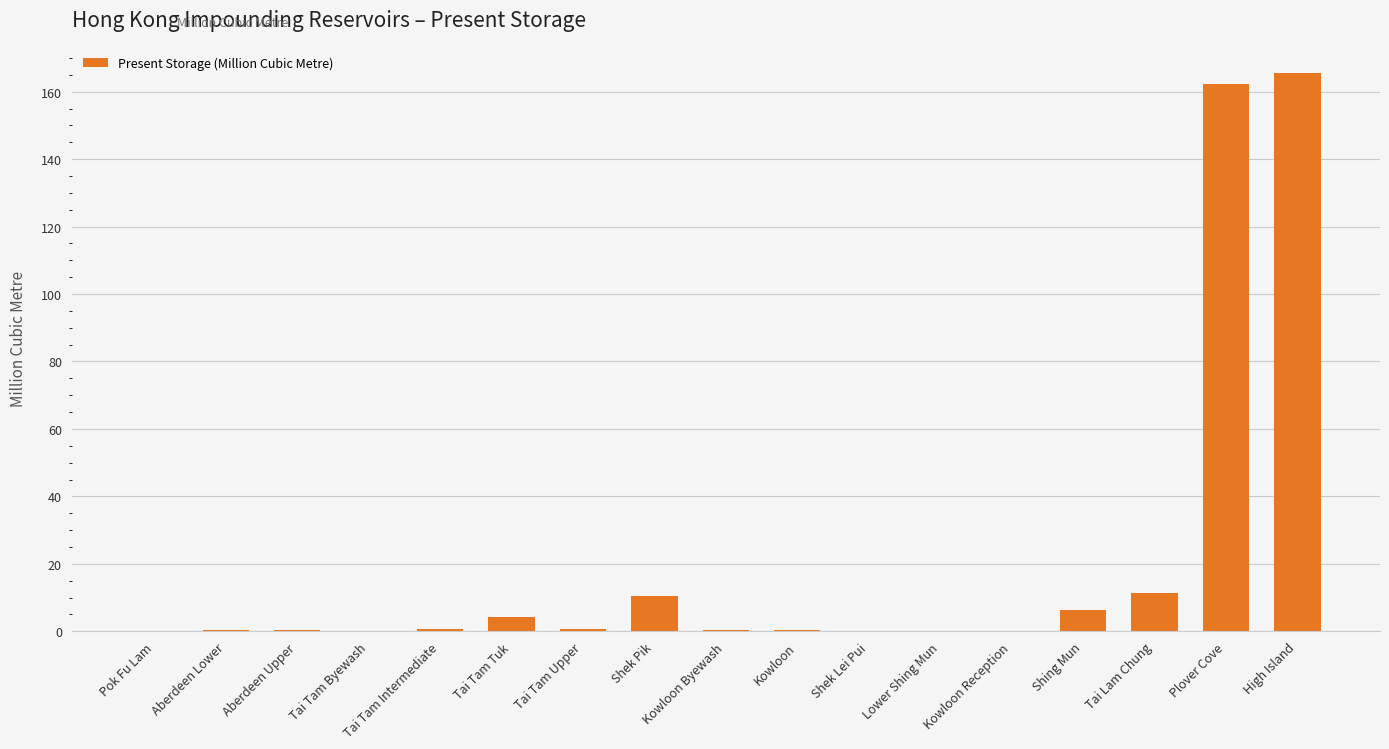

True or false: the data shows 4.1 at Tai Tam Tuk.

True